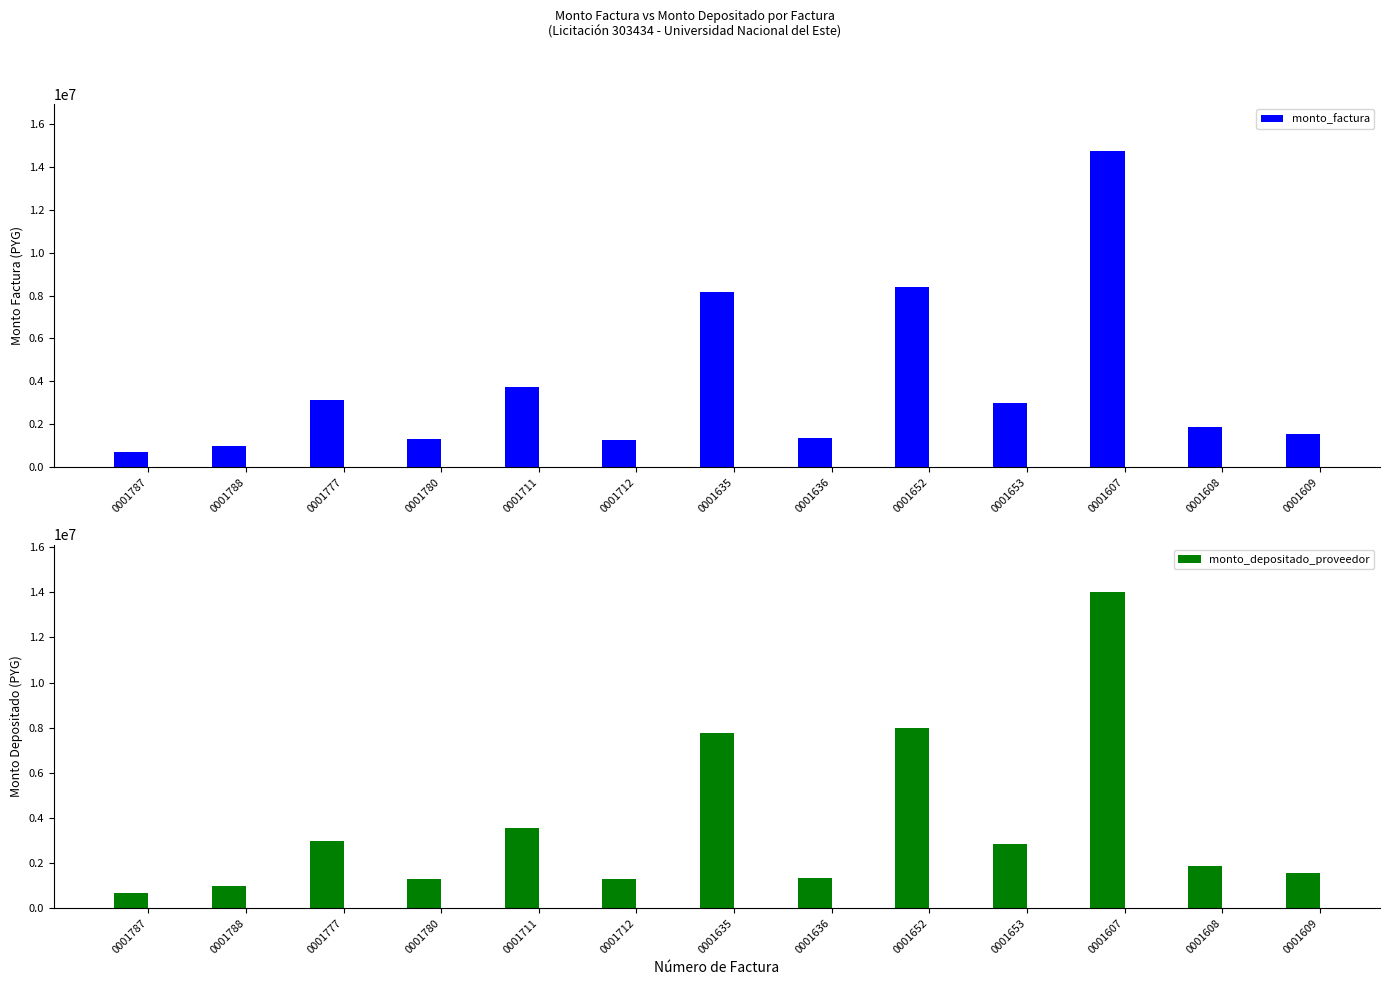

At which label does monto_depositado_proveedor reach its peak?

0001607